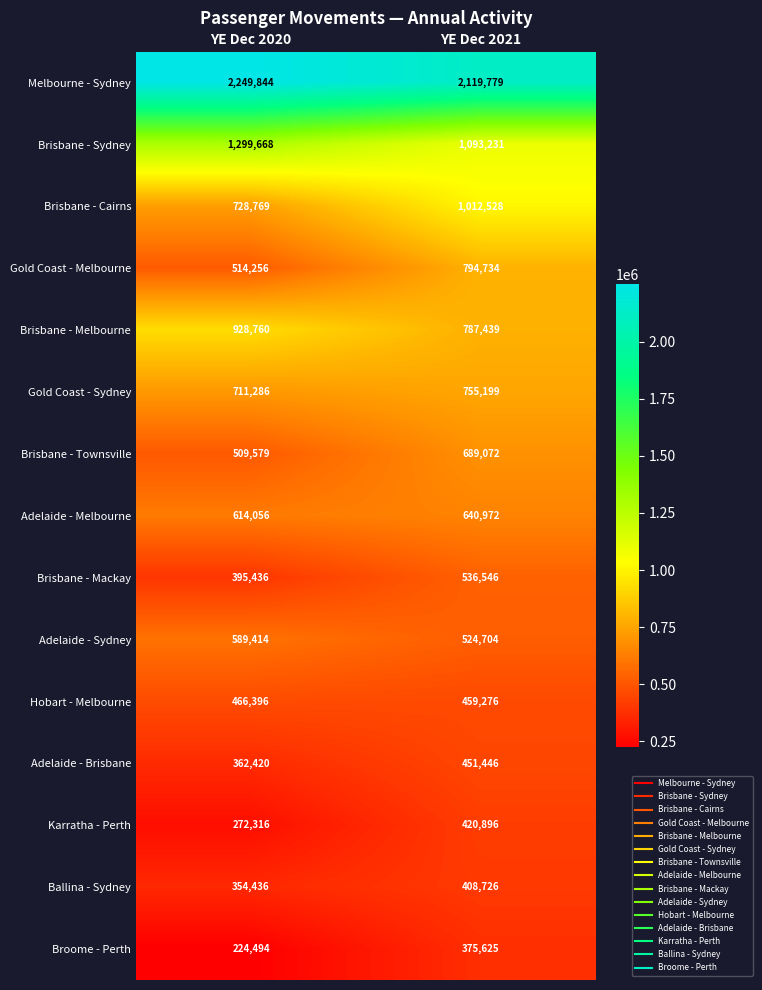

At which category does the chart reach its minimum across all series?

YE Dec 2020